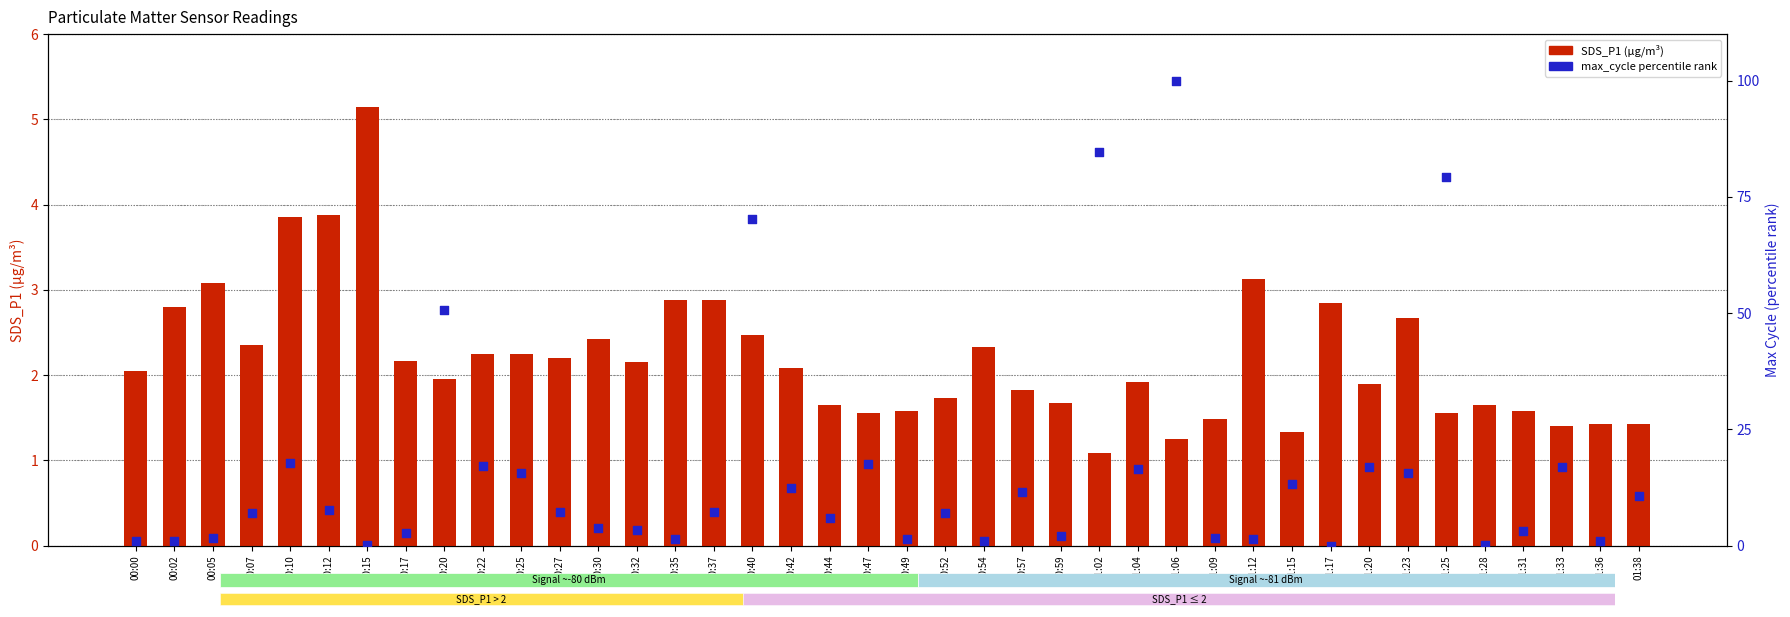

What are all the series names shown in the legend?

SDS_P1, max_cycle percentile